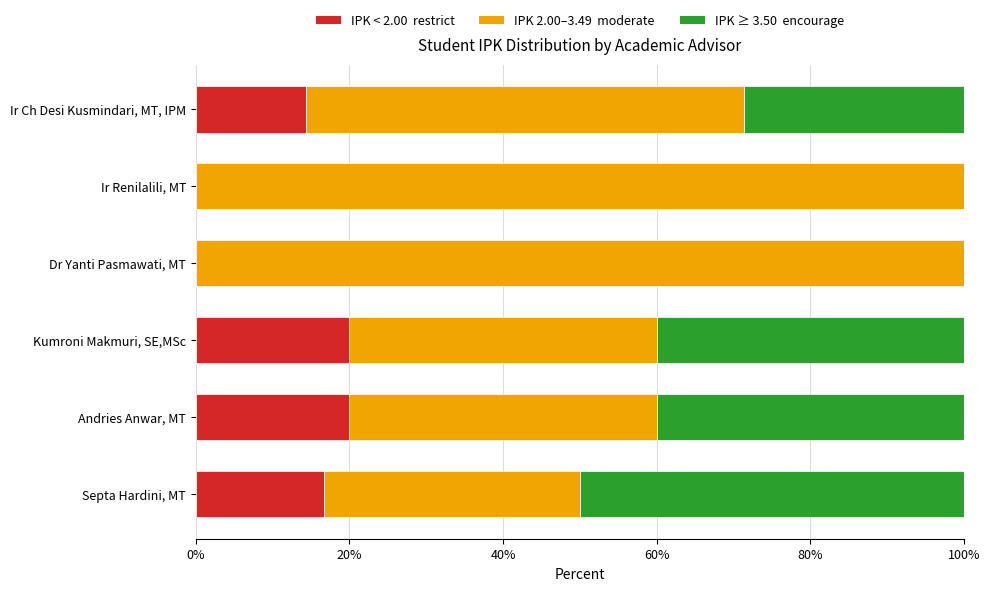

What is the total value across all series at Andries Anwar, MT?

100.0